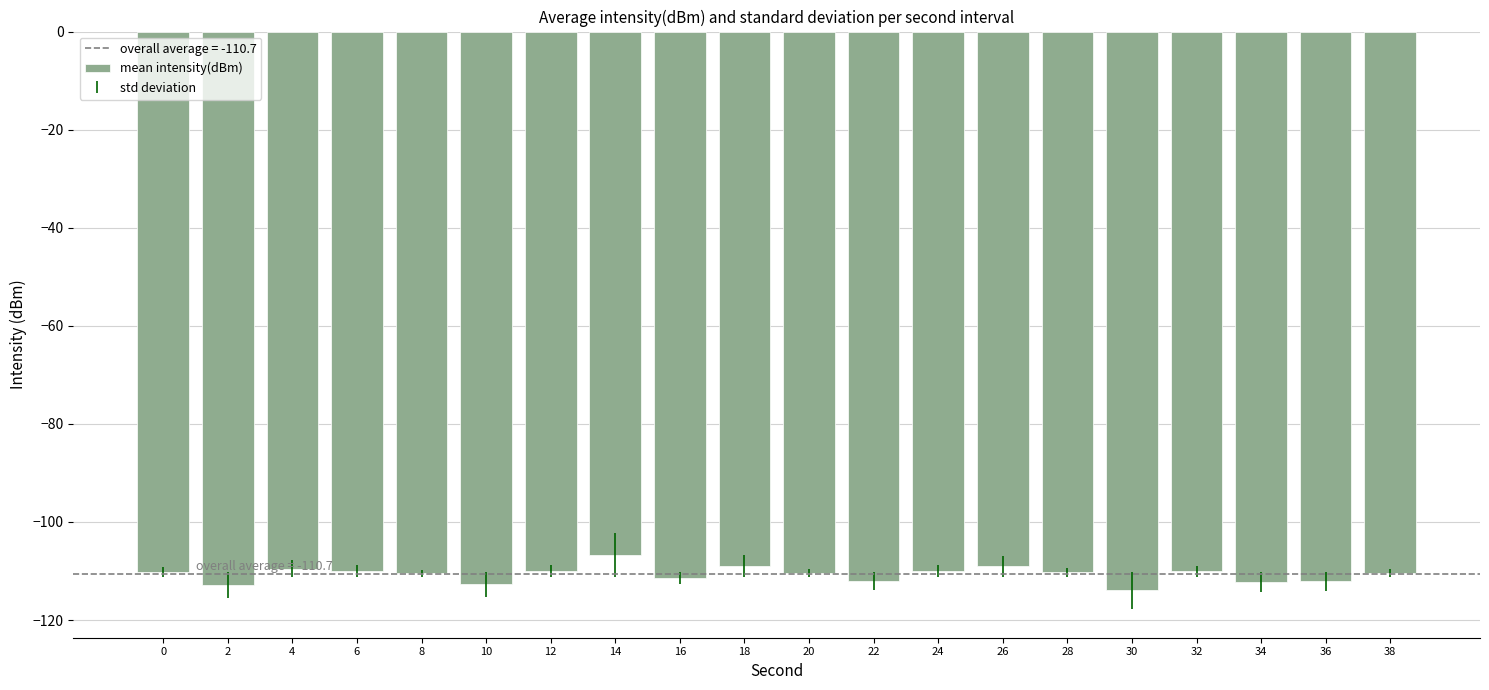

True or false: the data shows -110.1 at 32.

True